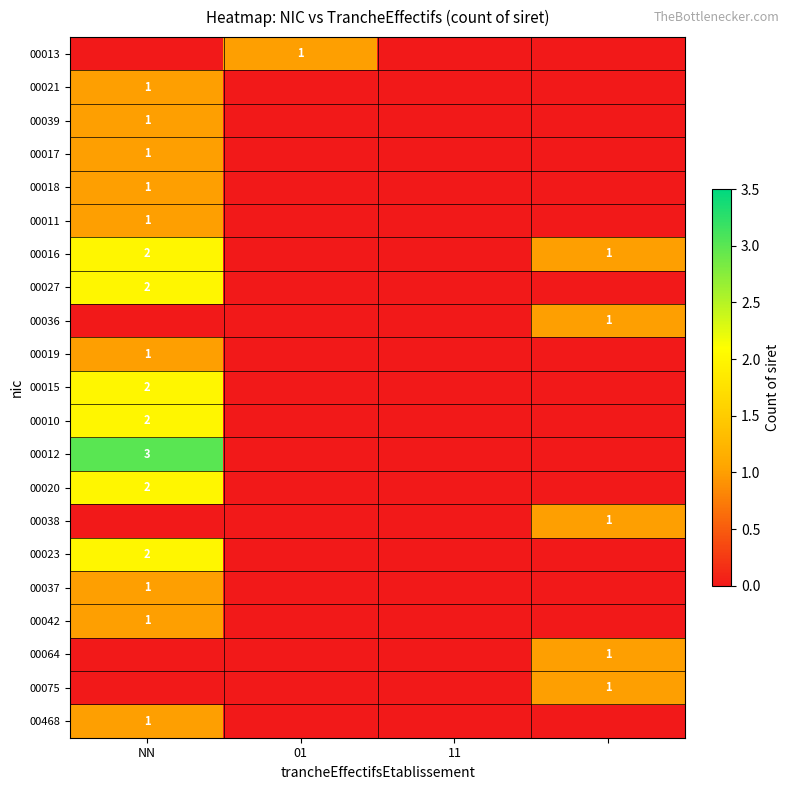

True or false: 00020 has a value of 2 at NN.

True